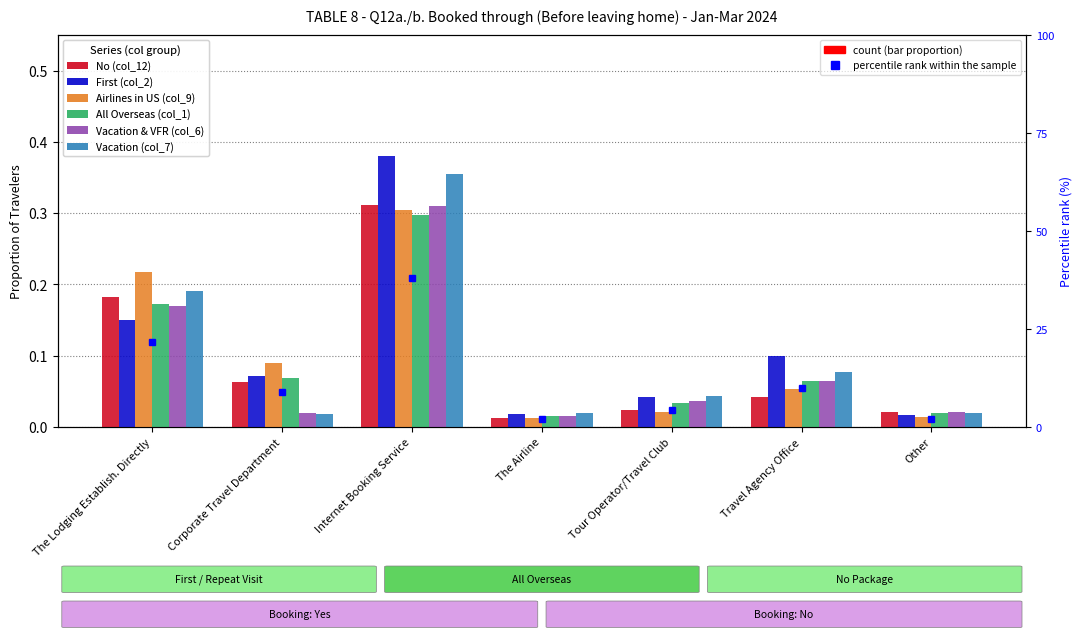

What is the total value across all series at Corporate Travel Department?

0.3